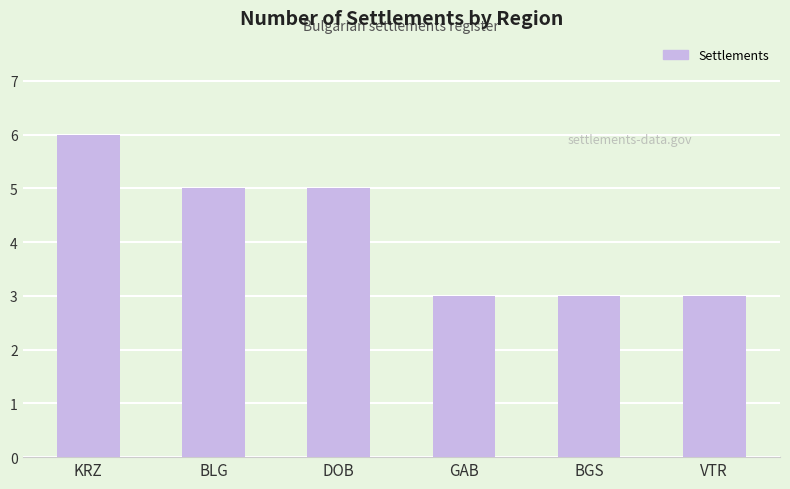

Which has a higher value, BGS or BLG?

BLG